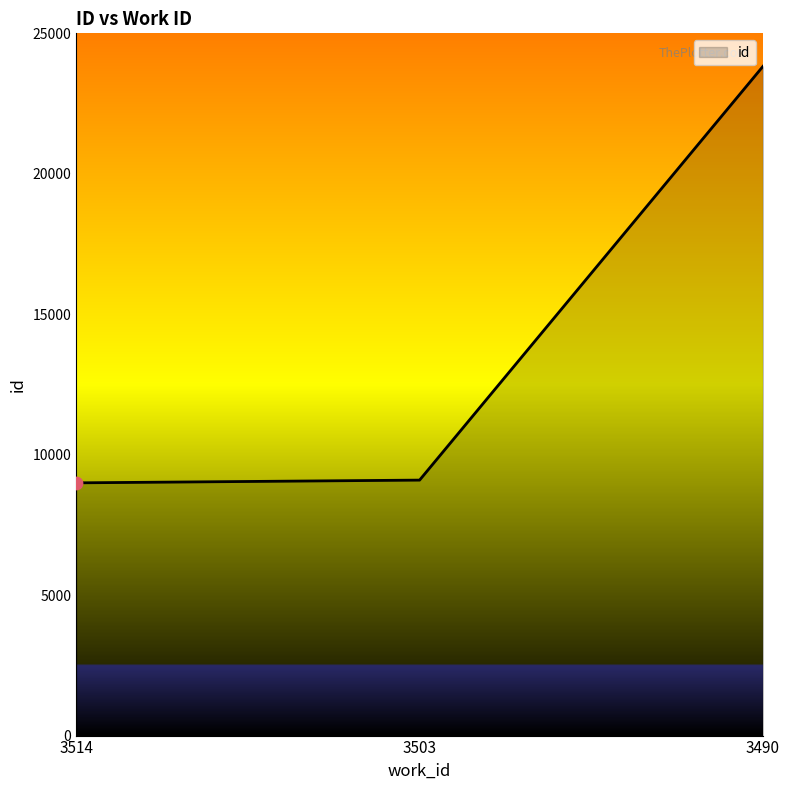

Approximately how many times larger is the value at 3514 compared to 3503?

1.0